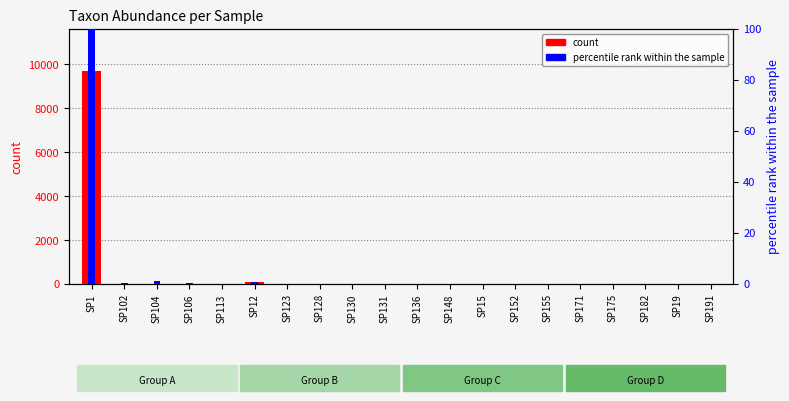

Reading right to left, what are all the values shown in this chart?

count: SP191=1.0	SP19=0.0	SP182=1.0	SP175=0.0	SP171=0.0	SP155=0.0	SP152=0.0	SP15=3.0	SP148=0.0	SP136=0.0	SP131=0.0	SP130=0.0	SP128=0.0	SP123=0.0	SP12=74.0	SP113=0.0	SP106=6.0	SP104=4.0	SP102=0.0	SP1=9676.0
percentile rank within the sample: SP191=0.1	SP19=0.0	SP182=0.0	SP175=0.0	SP171=0.0	SP155=0.0	SP152=0.0	SP15=0.1	SP148=0.1	SP136=0.0	SP131=0.0	SP130=0.0	SP128=0.0	SP123=0.0	SP12=0.6	SP113=0.0	SP106=0.4	SP104=1.2	SP102=0.5	SP1=100.0